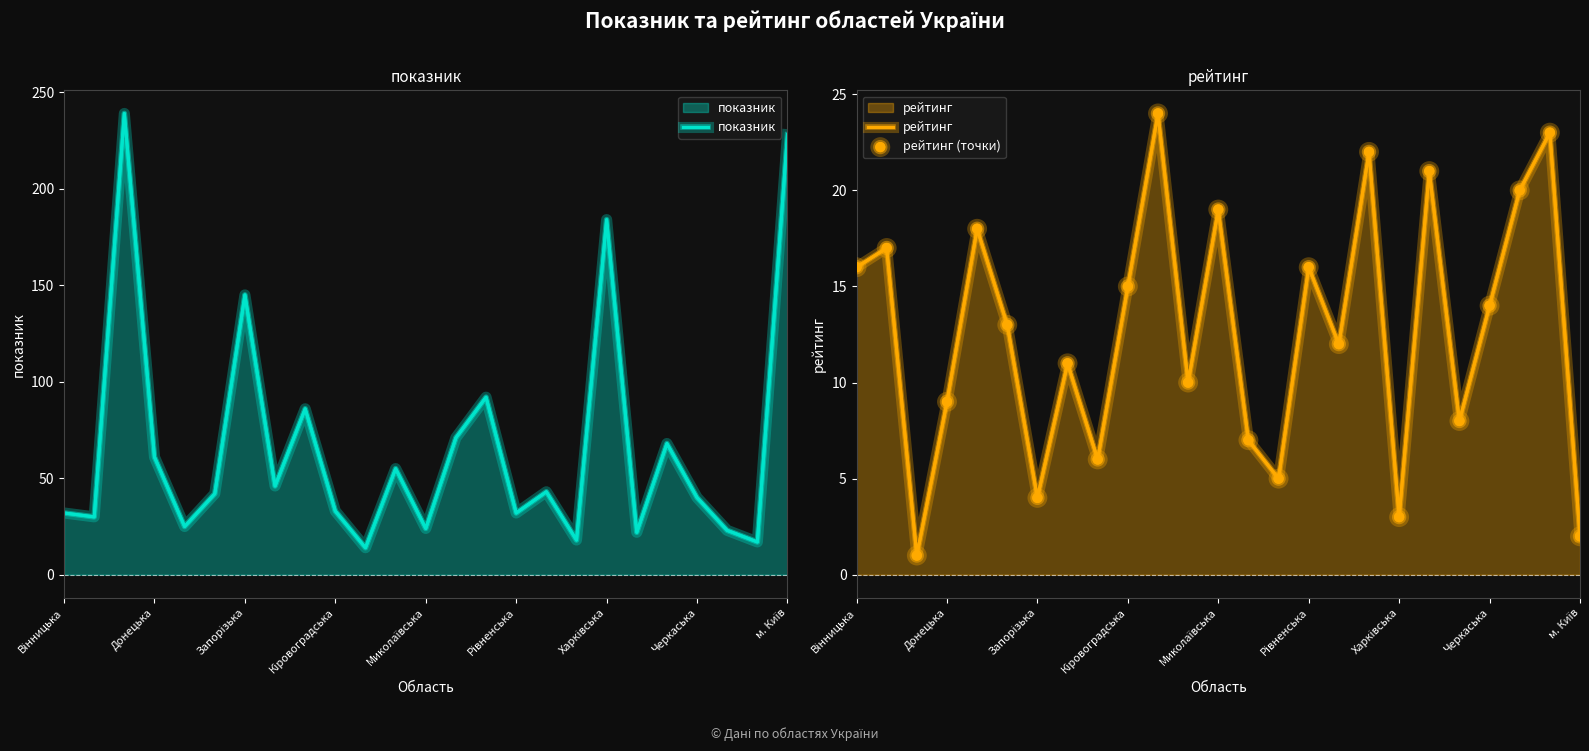

What are all the series names shown in the legend?

показник, рейтинг, рейтинг (точки)